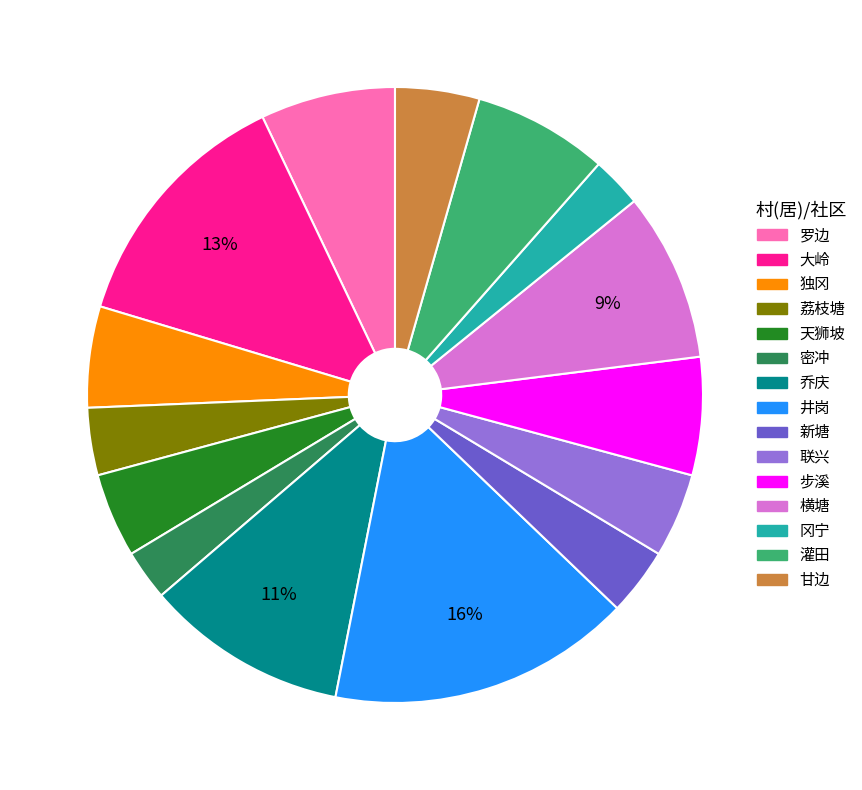

Count the number of slices in the pie.

15